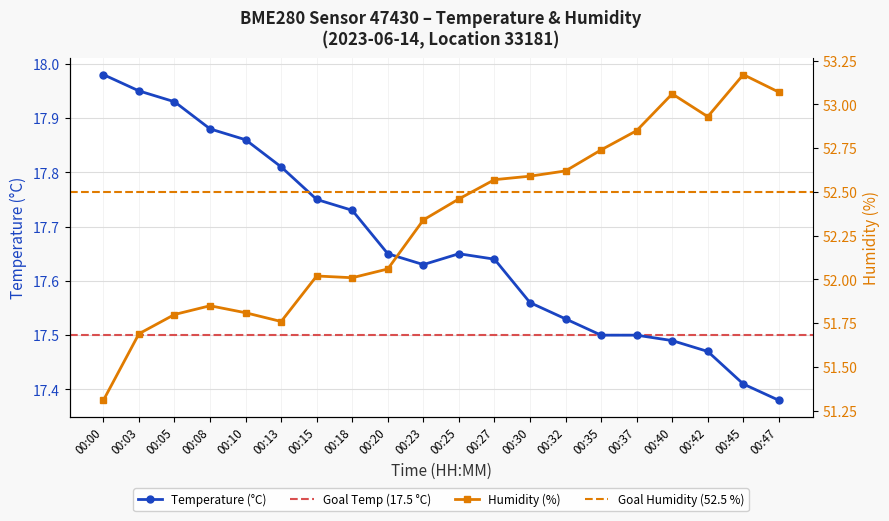

Does the chart display data point markers on the line(s)?

Yes